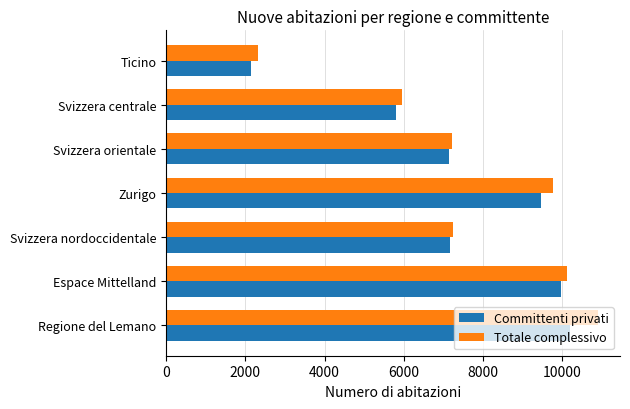

What is the difference between the maximum and minimum values in the Committenti privati series?

8052